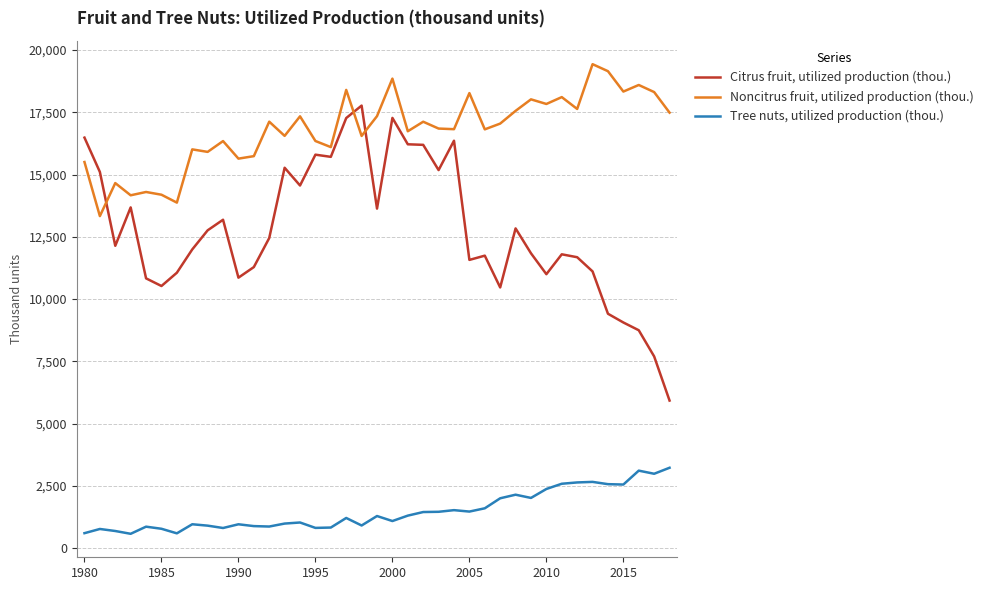

How many times do Noncitrus fruit, utilized production (thou.) and Citrus fruit, utilized production (thou.) cross each other?

3